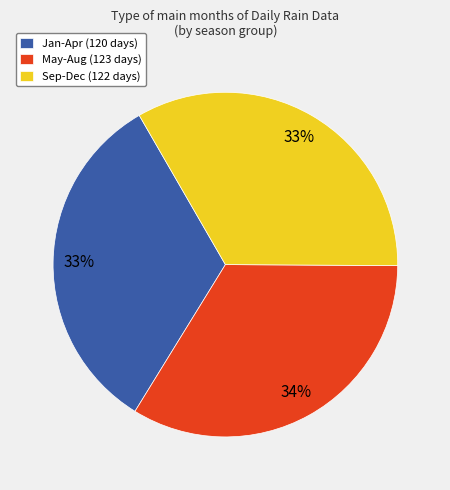

Is there any slice that represents more than half of the pie?

No